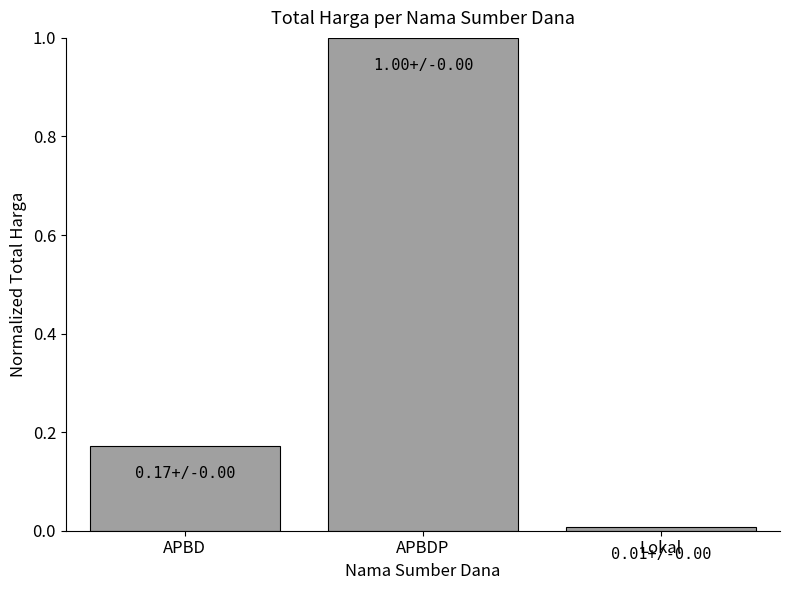

The value at APBDP is 1.0. True or false?

True